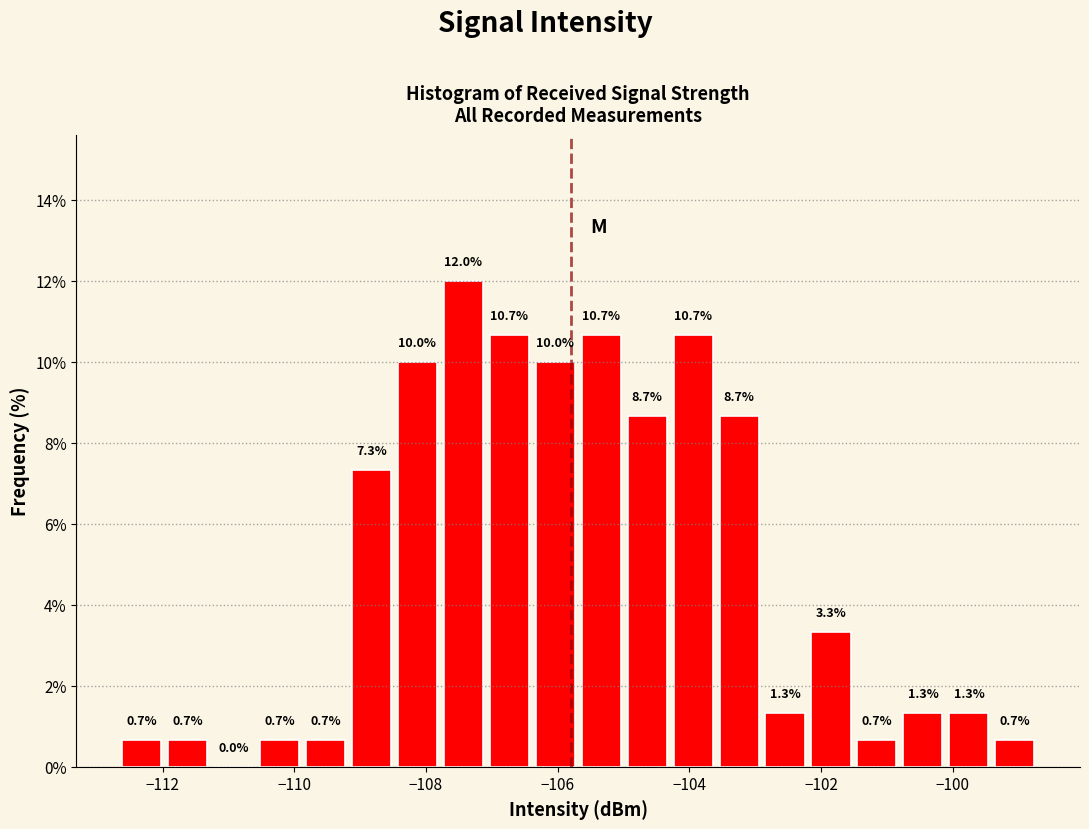

Read against the x-axis, roughly where is the centre of the tallest bar?

-107.4